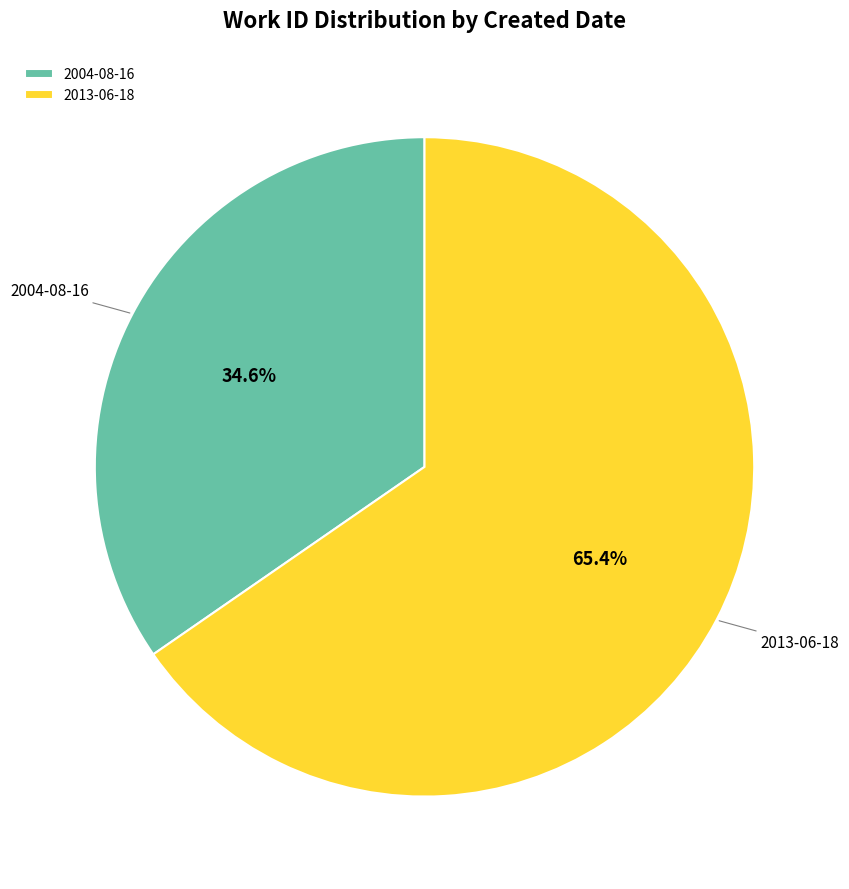

Which slice represents more than half of the pie?

2013-06-18